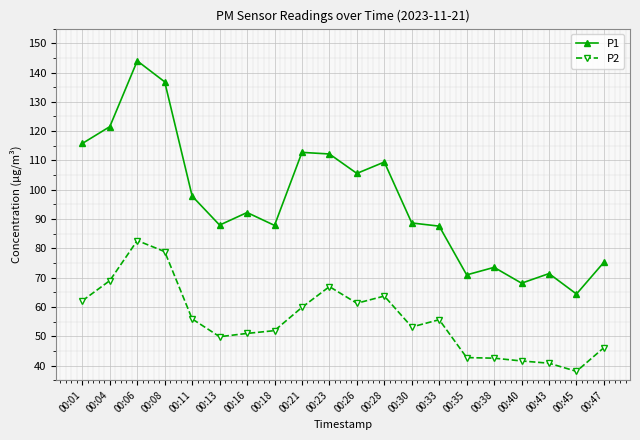

Which series has the largest total across all categories?

P1